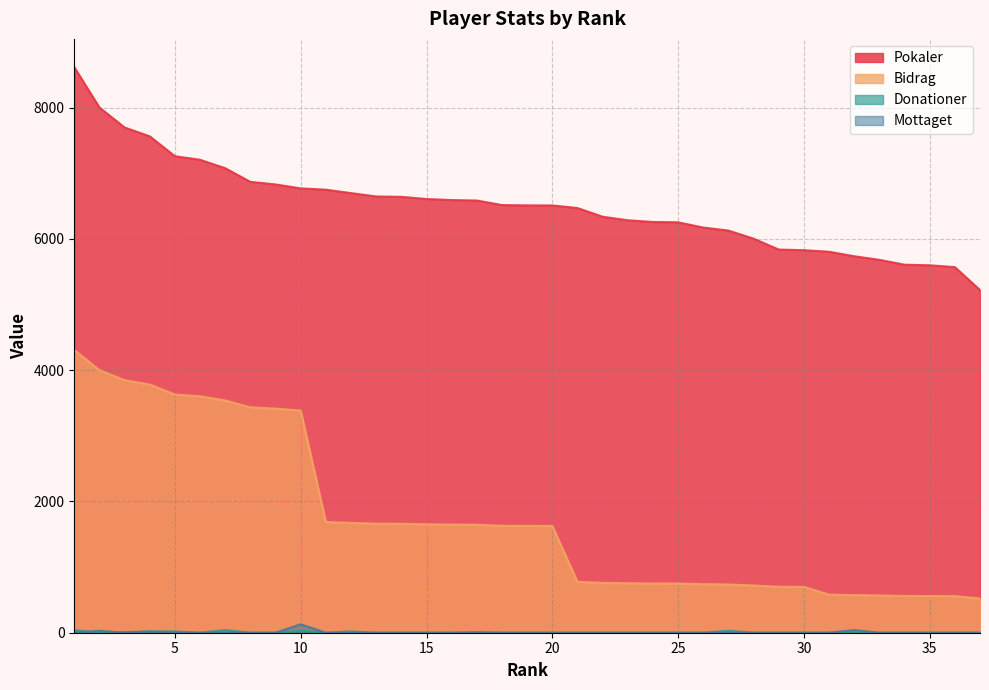

What is the sum of the Mottaget values at 37 and 4?

20